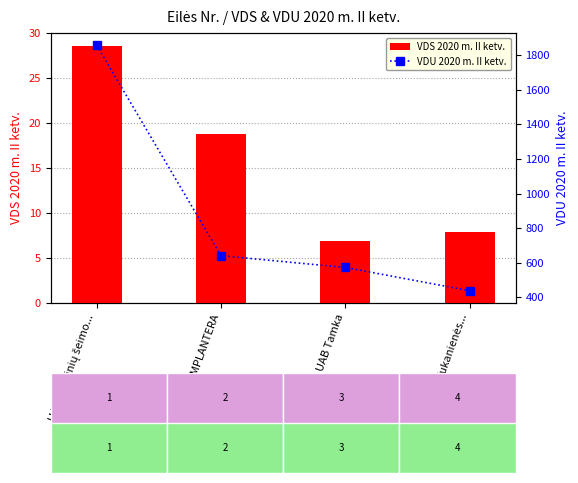

List the labels in order of VDS 2020 m. II ketv. value, smallest first.

UAB Tamka, IĮ Rūtos Tukanienės..., UAB IMPLANTERA, UAB Raseinių šeimo...